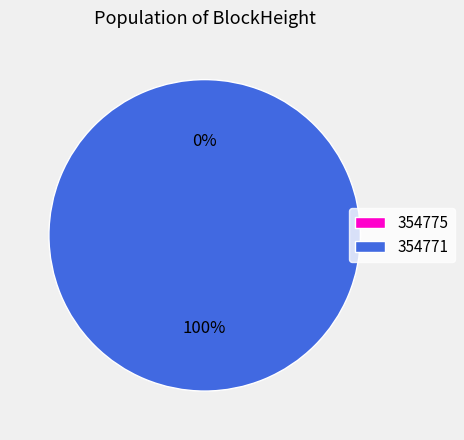

The 354771 slice represents 99% of the pie. True or false?

False